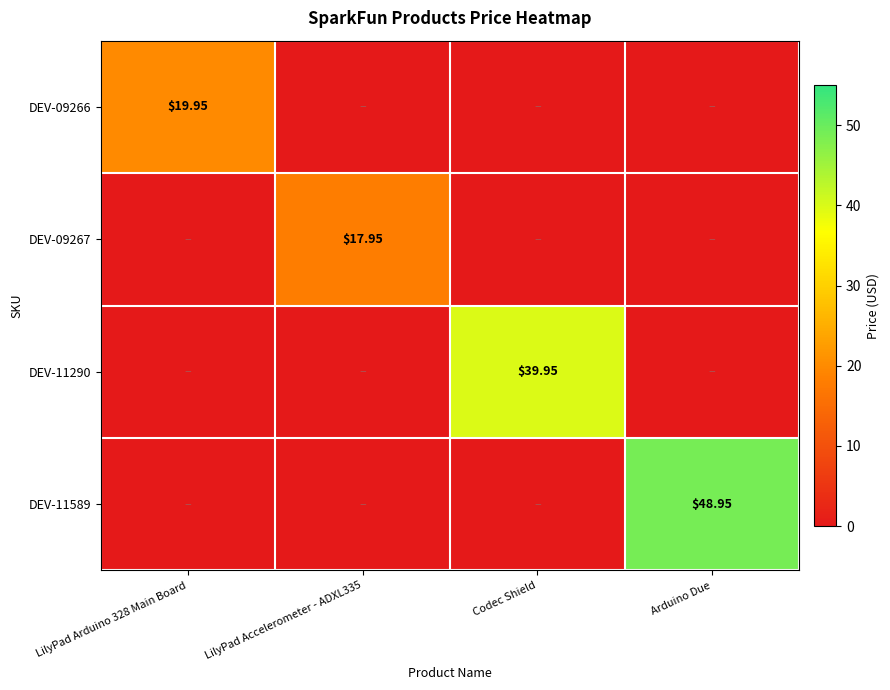

Rank the series by their maximum value, from highest to lowest.

DEV-11589, DEV-11290, DEV-09266, DEV-09267